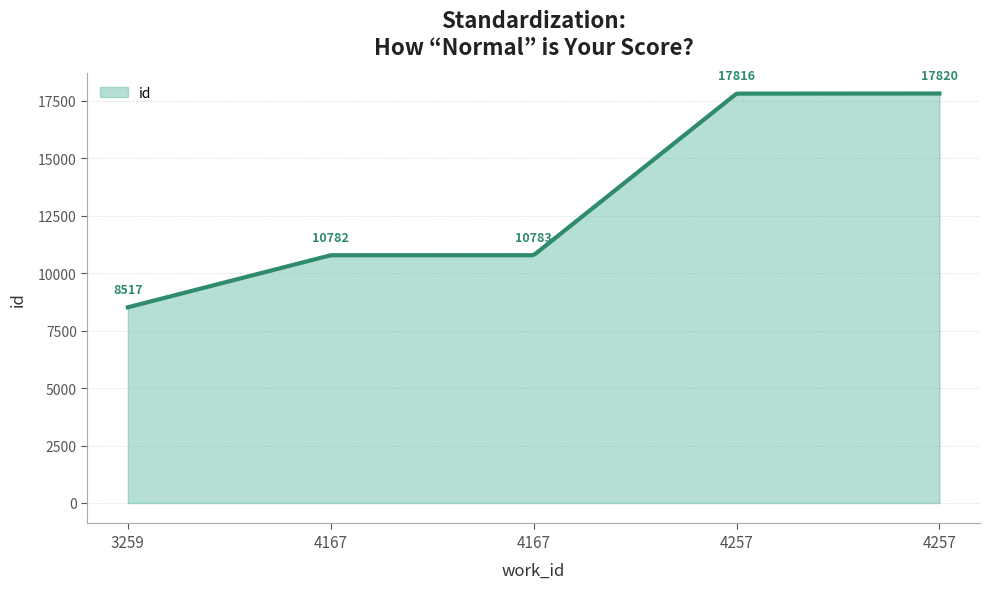

What is the smallest value displayed?

8517.0